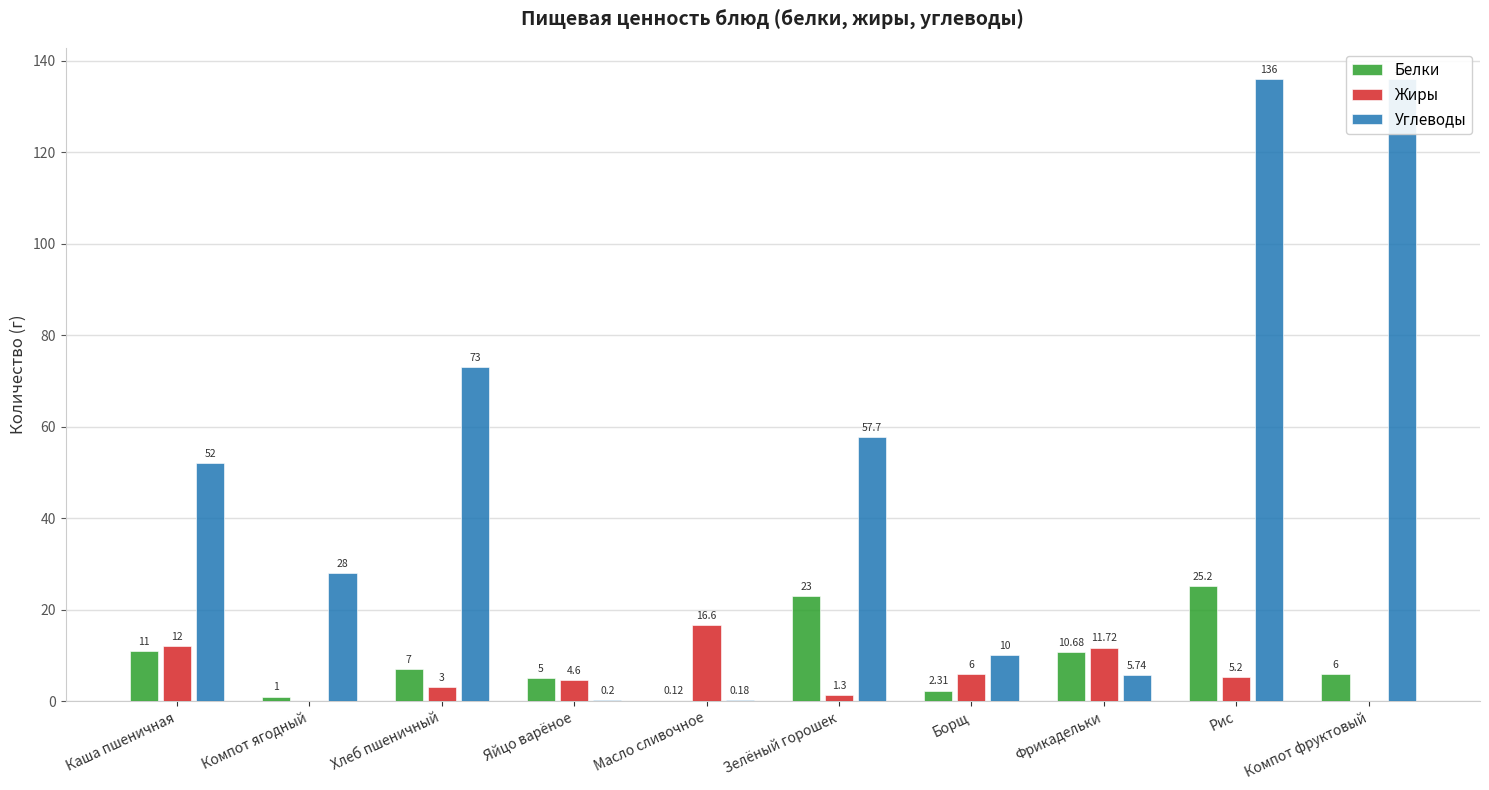

What is the difference between the maximum and minimum values in the Углеводы series?

135.8